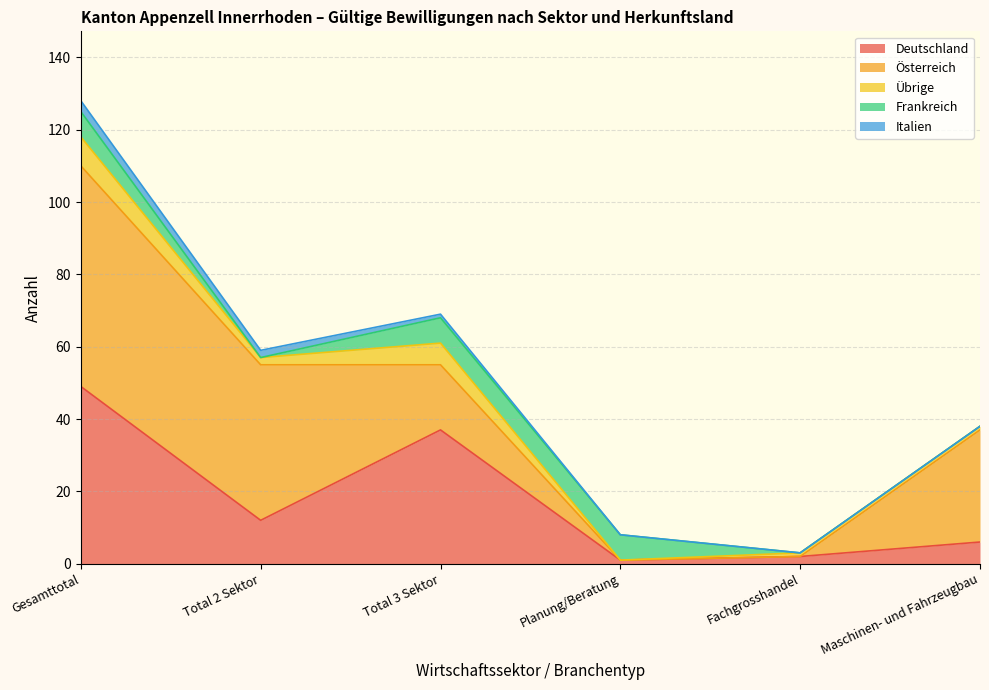

At which label does Deutschland reach its peak?

Gesamttotal